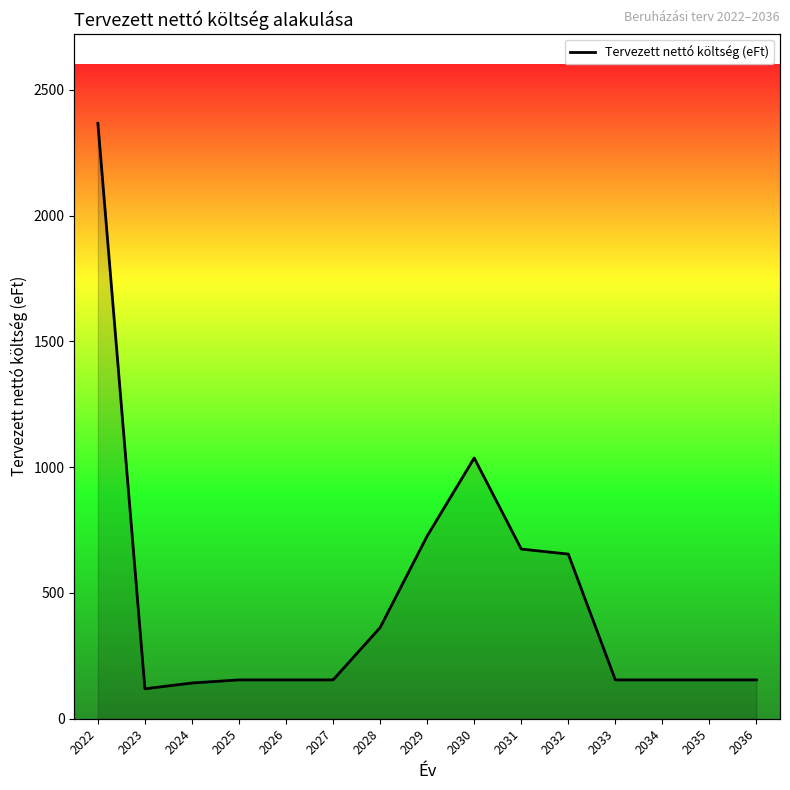

How many interior local peaks (higher than both neighbors) does the data have?

1